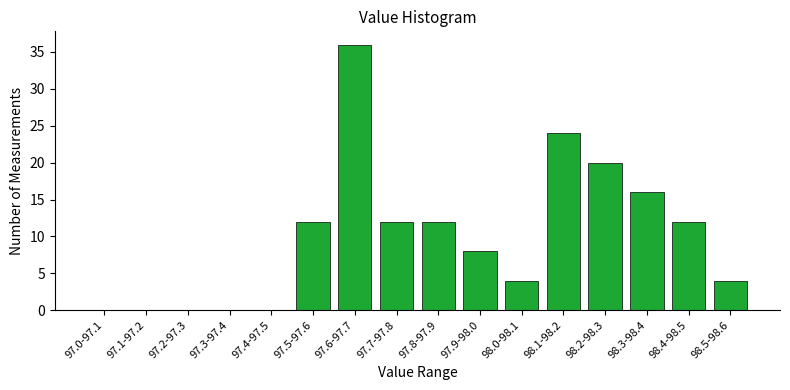

Reading left to right, extract all data points from this chart.

97.0-97.1=0	97.1-97.2=0	97.2-97.3=0	97.3-97.4=0	97.4-97.5=0	97.5-97.6=12	97.6-97.7=36	97.7-97.8=12	97.8-97.9=12	97.9-98.0=8	98.0-98.1=4	98.1-98.2=24	98.2-98.3=20	98.3-98.4=16	98.4-98.5=12	98.5-98.6=4